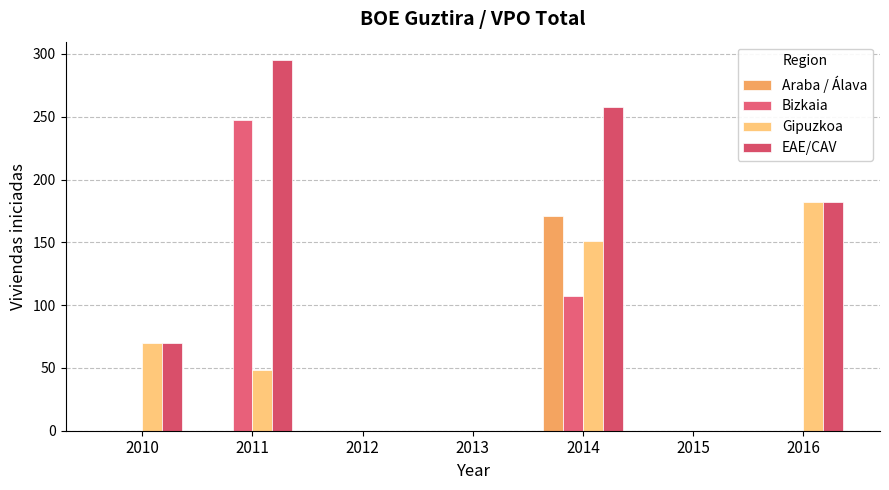

Count the number of data series in this chart.

4